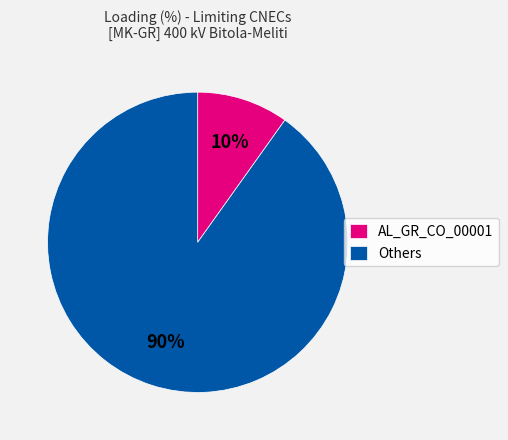

True or false: AL_GR_CO_00001 accounts for 10% of the total.

True